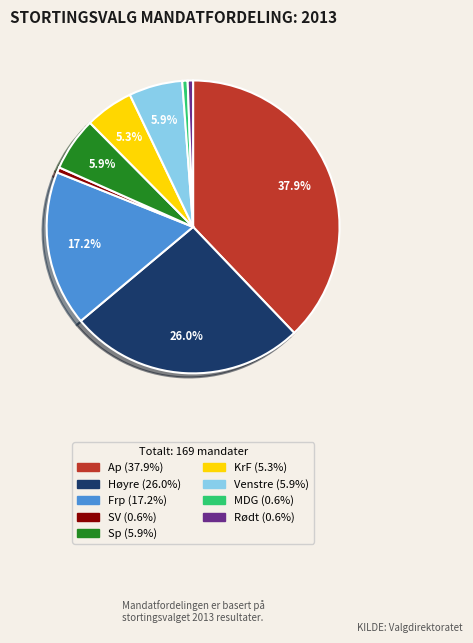

Which has a higher value, Venstre or Rødt?

Venstre